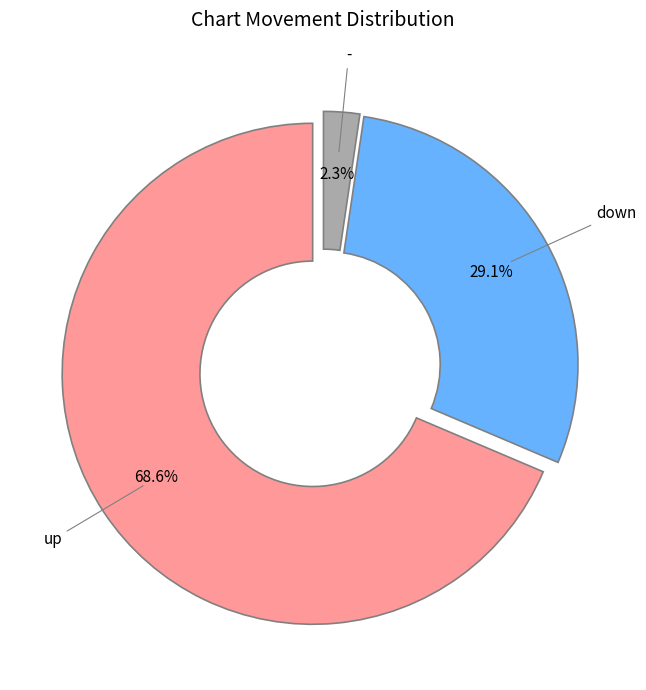

Does any single category account for the majority?

Yes